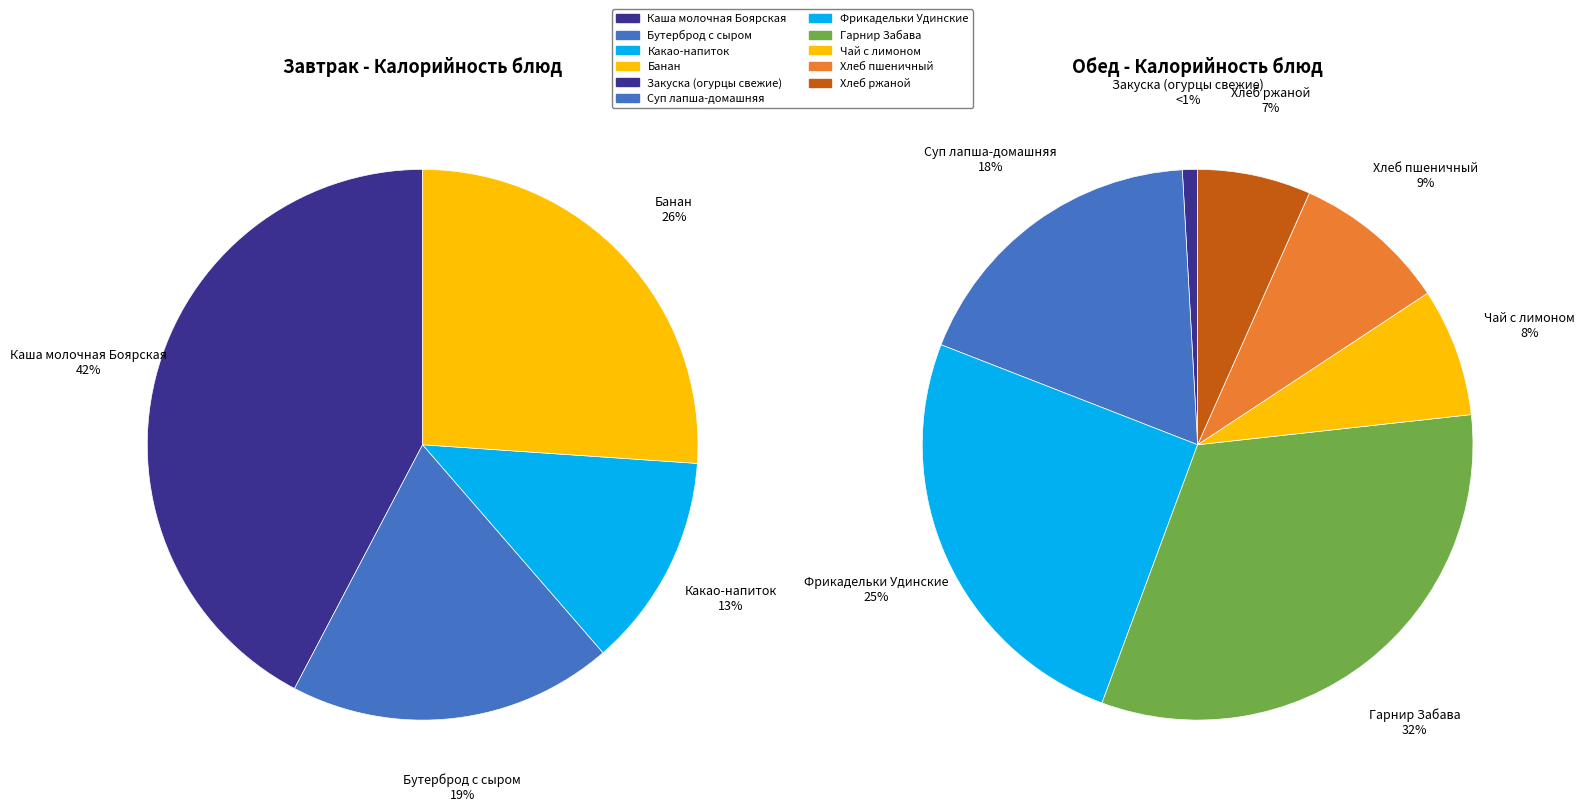

How many segments does this pie chart have?

11